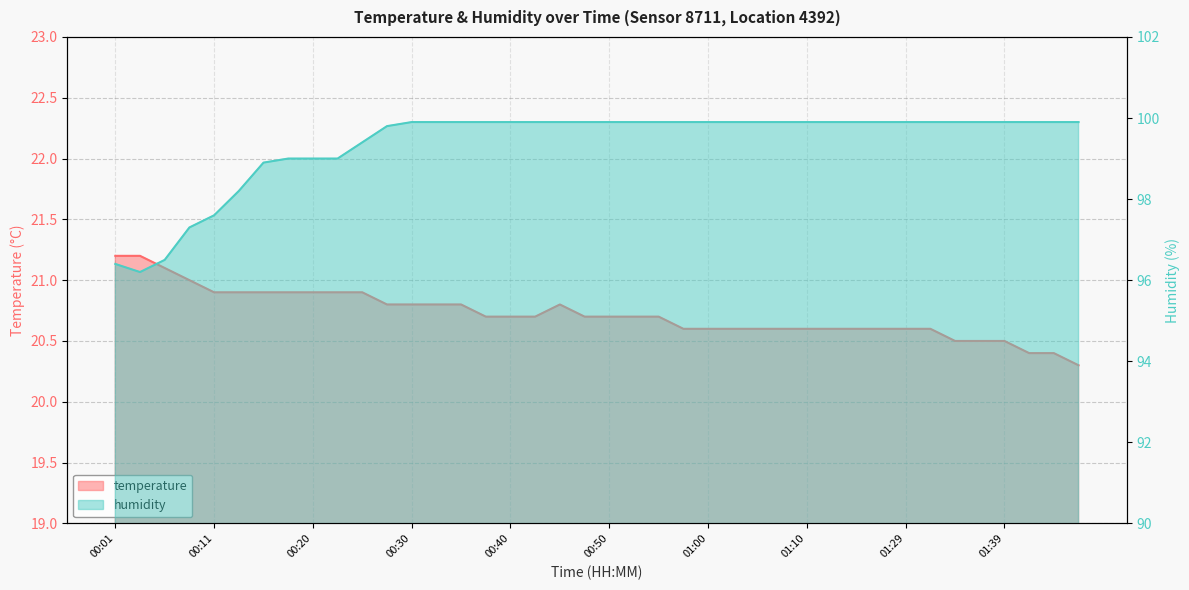

At how many categories does at least one series exceed 79?

40